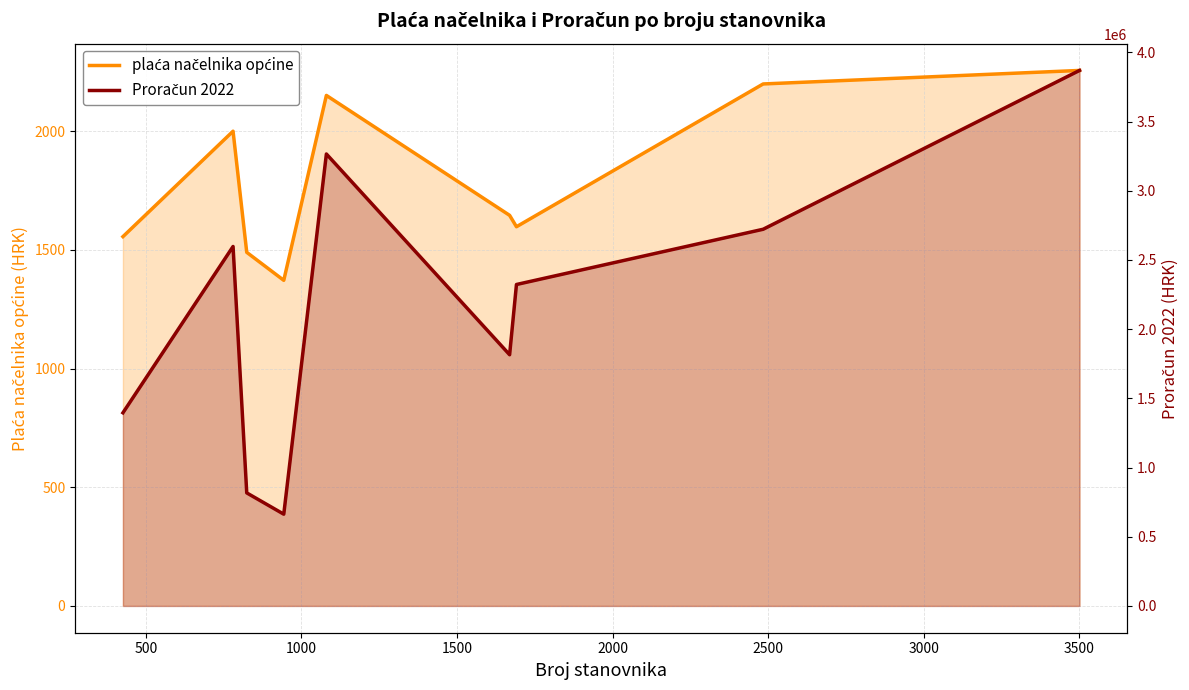

What is the value of the plaća načelnika općine point at the 9th from the left?

2256.3